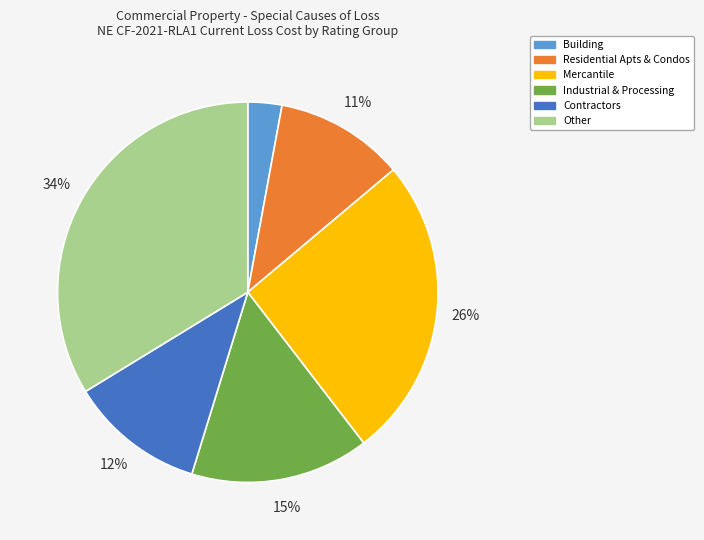

To the nearest percent, what is the difference between the largest and smallest slice percentages?

31%